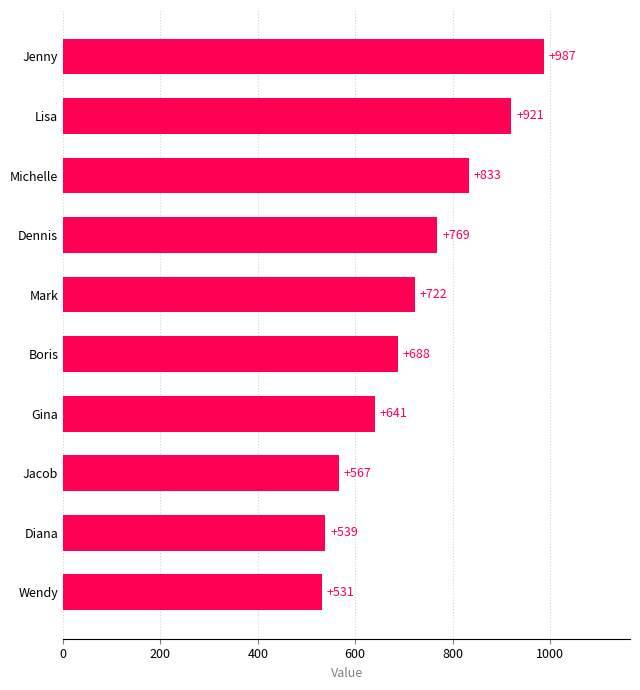

Reading top to bottom, what are all the values shown in this chart?

Jenny=987	Lisa=921	Michelle=833	Dennis=769	Mark=722	Boris=688	Gina=641	Jacob=567	Diana=539	Wendy=531